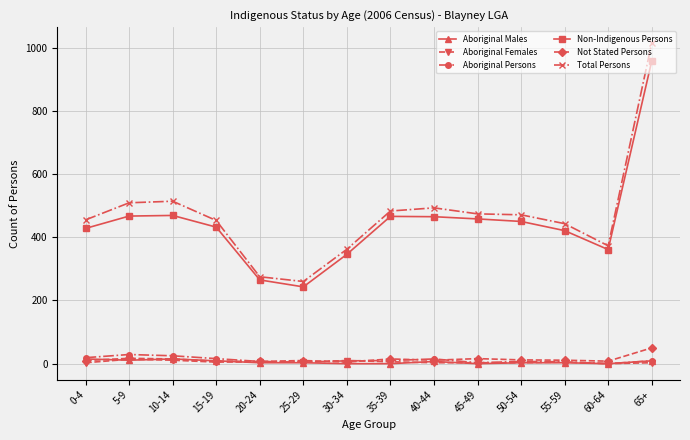

Is it true that Aboriginal Males equals 3 at 50-54?

True